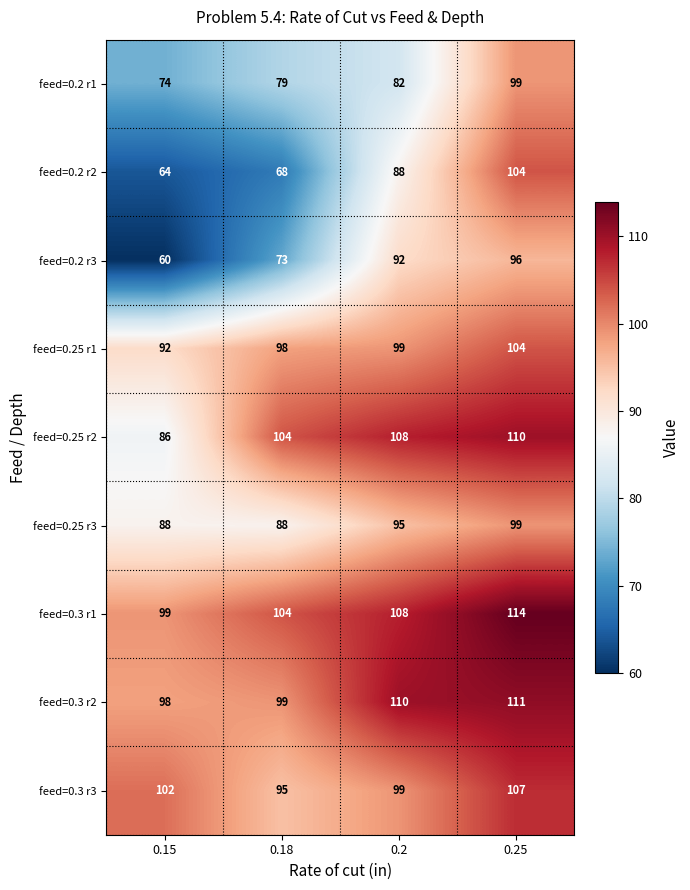

What is the average value of the feed=0.2 r1 series?

84